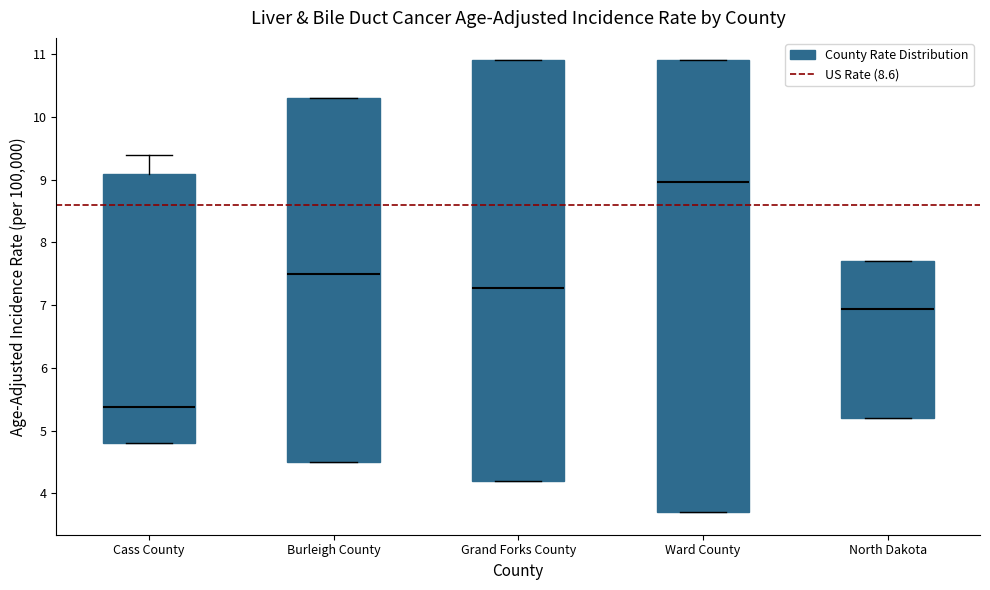

Reading left to right, read every box against the y-axis: the position of its median line, the range the box covers, and the ends of its whiskers. The values are not printed on the chart, so give them approximately, as read against the axis.

Cass County: median 5.4, box 4.8 to 9.1, whiskers 4.8 to 9.4
Burleigh County: median 7.5, box 4.5 to 10.3, whiskers 4.5 to 10.3
Grand Forks County: median 7.3, box 4.2 to 10.9, whiskers 4.2 to 10.9
Ward County: median 9.0, box 3.7 to 10.9, whiskers 3.7 to 10.9
North Dakota: median 6.9, box 5.2 to 7.7, whiskers 5.2 to 7.7